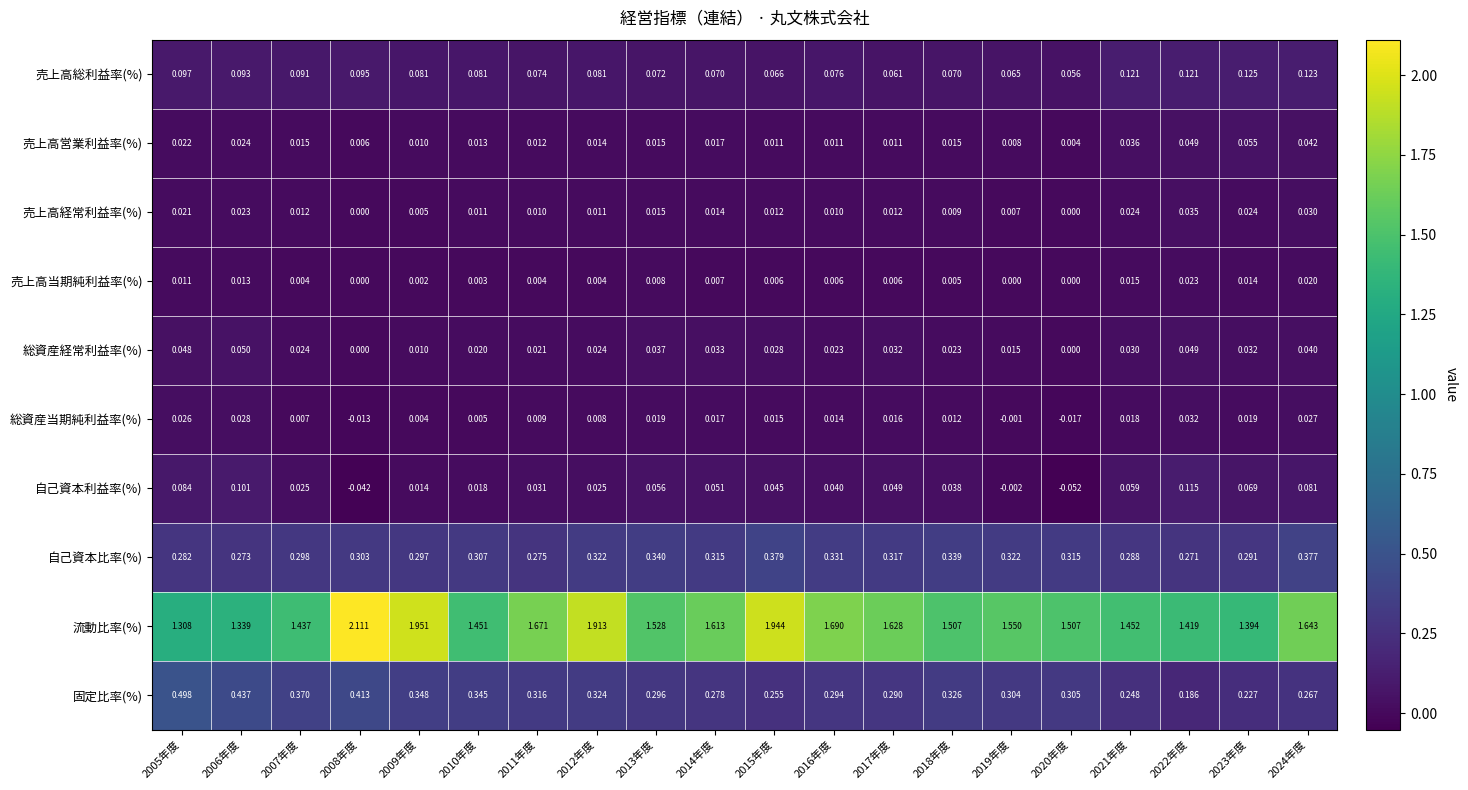

Is the value of 総資産当期純利益率(%) at 2007年度 greater than the value of 売上高営業利益率(%) at 2024年度?

No